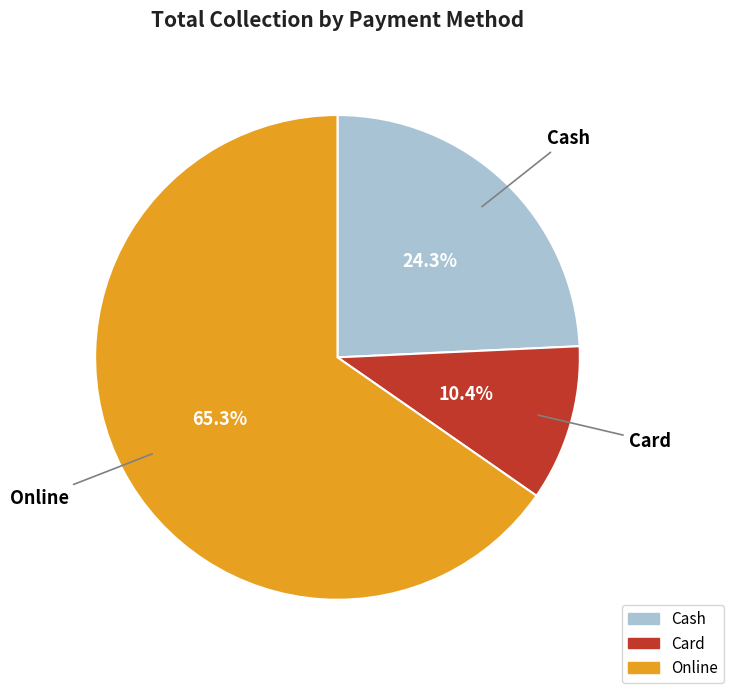

How many slices are in this pie chart?

3